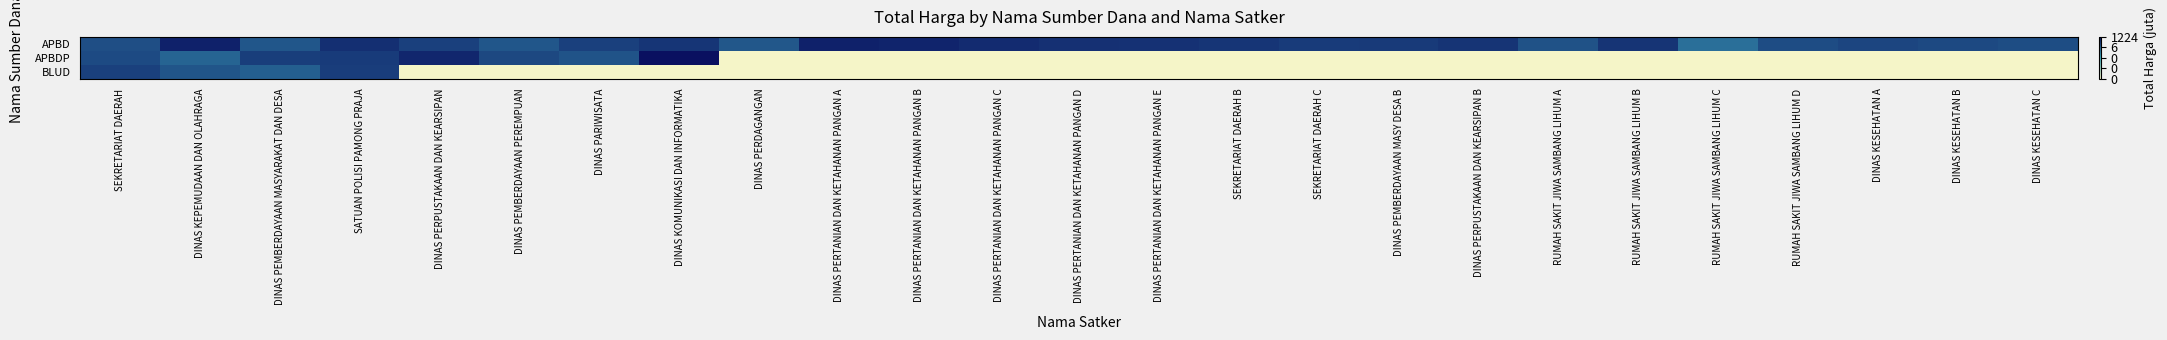

Reading left to right, list all the values displayed in this chart.

APBD: SEKRETARIAT DAERAH=16.8	DINAS KEPEMUDAAN DAN OLAHRAGA=19.8	DINAS PEMBERDAYAAN MASYARAKAT DAN DESA=16.3	SATUAN POLISI PAMONG PRAJA=18.8	DINAS PERPUSTAKAAN DAN KEARSIPAN=17.7	DINAS PEMBERDAYAAN PEREMPUAN=16.3	DINAS PARIWISATA=17.7	DINAS KOMUNIKASI DAN INFORMATIKA=18.4	DINAS PERDAGANGAN=16.2	DINAS PERTANIAN DAN KETAHANAN PANGAN A=19.7	DINAS PERTANIAN DAN KETAHANAN PANGAN B=19.6	DINAS PERTANIAN DAN KETAHANAN PANGAN C=19.1	DINAS PERTANIAN DAN KETAHANAN PANGAN D=18.8	DINAS PERTANIAN DAN KETAHANAN PANGAN E=18.7	SEKRETARIAT DAERAH B=18.4	SEKRETARIAT DAERAH C=18.1	DINAS PEMBERDAYAAN MASY DESA B=18.1	DINAS PERPUSTAKAAN DAN KEARSIPAN B=18.5	RUMAH SAKIT JIWA SAMBANG LIHUM A=16.6	RUMAH SAKIT JIWA SAMBANG LIHUM B=18.5	RUMAH SAKIT JIWA SAMBANG LIHUM C=14.7	RUMAH SAKIT JIWA SAMBANG LIHUM D=17.0	DINAS KESEHATAN A=17.3	DINAS KESEHATAN B=17.1	DINAS KESEHATAN C=16.9
APBDP: SEKRETARIAT DAERAH=17.0	DINAS KEPEMUDAAN DAN OLAHRAGA=15.4	DINAS PEMBERDAYAAN MASYARAKAT DAN DESA=17.9	SATUAN POLISI PAMONG PRAJA=18.0	DINAS PERPUSTAKAAN DAN KEARSIPAN=19.4	DINAS PEMBERDAYAAN PEREMPUAN=17.2	DINAS PARIWISATA=16.5	DINAS KOMUNIKASI DAN INFORMATIKA=20.9	DINAS PERDAGANGAN=0.0	DINAS PERTANIAN DAN KETAHANAN PANGAN A=0.0	DINAS PERTANIAN DAN KETAHANAN PANGAN B=0.0	DINAS PERTANIAN DAN KETAHANAN PANGAN C=0.0	DINAS PERTANIAN DAN KETAHANAN PANGAN D=0.0	DINAS PERTANIAN DAN KETAHANAN PANGAN E=0.0	SEKRETARIAT DAERAH B=0.0	SEKRETARIAT DAERAH C=0.0	DINAS PEMBERDAYAAN MASY DESA B=0.0	DINAS PERPUSTAKAAN DAN KEARSIPAN B=0.0	RUMAH SAKIT JIWA SAMBANG LIHUM A=0.0	RUMAH SAKIT JIWA SAMBANG LIHUM B=0.0	RUMAH SAKIT JIWA SAMBANG LIHUM C=0.0	RUMAH SAKIT JIWA SAMBANG LIHUM D=0.0	DINAS KESEHATAN A=0.0	DINAS KESEHATAN B=0.0	DINAS KESEHATAN C=0.0
BLUD: SEKRETARIAT DAERAH=17.7	DINAS KEPEMUDAAN DAN OLAHRAGA=16.4	DINAS PEMBERDAYAAN MASYARAKAT DAN DESA=15.8	SATUAN POLISI PAMONG PRAJA=17.9	DINAS PERPUSTAKAAN DAN KEARSIPAN=0.0	DINAS PEMBERDAYAAN PEREMPUAN=0.0	DINAS PARIWISATA=0.0	DINAS KOMUNIKASI DAN INFORMATIKA=0.0	DINAS PERDAGANGAN=0.0	DINAS PERTANIAN DAN KETAHANAN PANGAN A=0.0	DINAS PERTANIAN DAN KETAHANAN PANGAN B=0.0	DINAS PERTANIAN DAN KETAHANAN PANGAN C=0.0	DINAS PERTANIAN DAN KETAHANAN PANGAN D=0.0	DINAS PERTANIAN DAN KETAHANAN PANGAN E=0.0	SEKRETARIAT DAERAH B=0.0	SEKRETARIAT DAERAH C=0.0	DINAS PEMBERDAYAAN MASY DESA B=0.0	DINAS PERPUSTAKAAN DAN KEARSIPAN B=0.0	RUMAH SAKIT JIWA SAMBANG LIHUM A=0.0	RUMAH SAKIT JIWA SAMBANG LIHUM B=0.0	RUMAH SAKIT JIWA SAMBANG LIHUM C=0.0	RUMAH SAKIT JIWA SAMBANG LIHUM D=0.0	DINAS KESEHATAN A=0.0	DINAS KESEHATAN B=0.0	DINAS KESEHATAN C=0.0